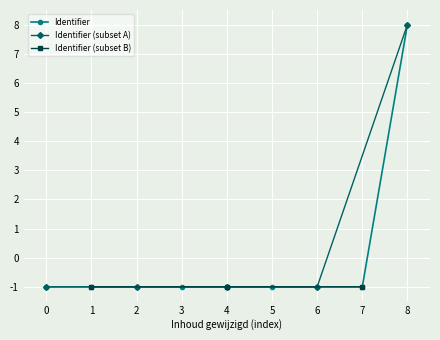

What is the difference between the maximum and minimum values?

9.0